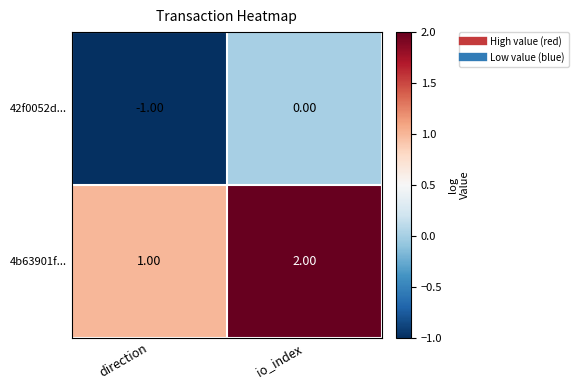

Rank the series by their average value, from highest to lowest.

4b63901f..., 42f0052d...